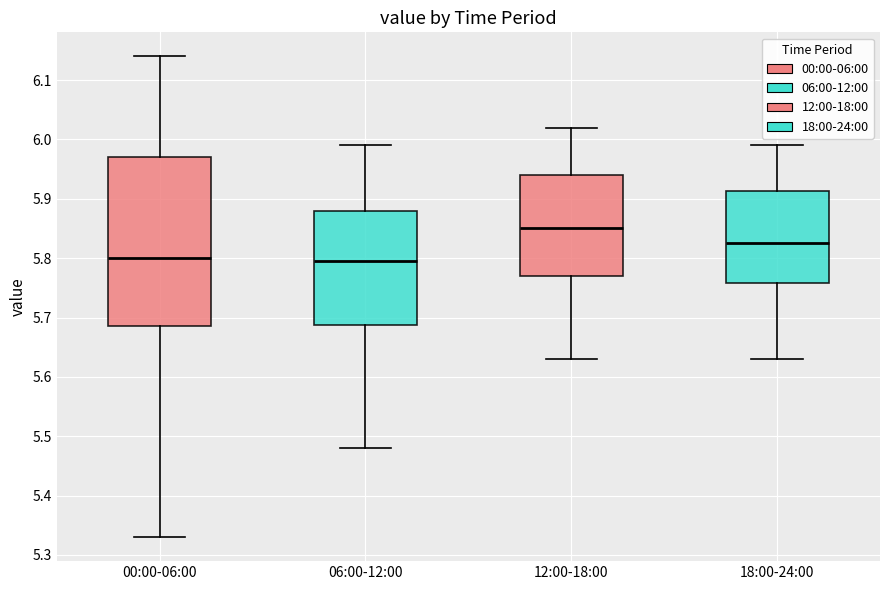

Reading left to right, read every box against the y-axis: the position of its median line, the range the box covers, and the ends of its whiskers. The values are not printed on the chart, so give them approximately, as read against the axis.

00:00-06:00: median 5.80, box 5.69 to 5.97, whiskers 5.33 to 6.14
06:00-12:00: median 5.80, box 5.69 to 5.88, whiskers 5.48 to 5.99
12:00-18:00: median 5.85, box 5.77 to 5.94, whiskers 5.63 to 6.02
18:00-24:00: median 5.83, box 5.76 to 5.91, whiskers 5.63 to 5.99